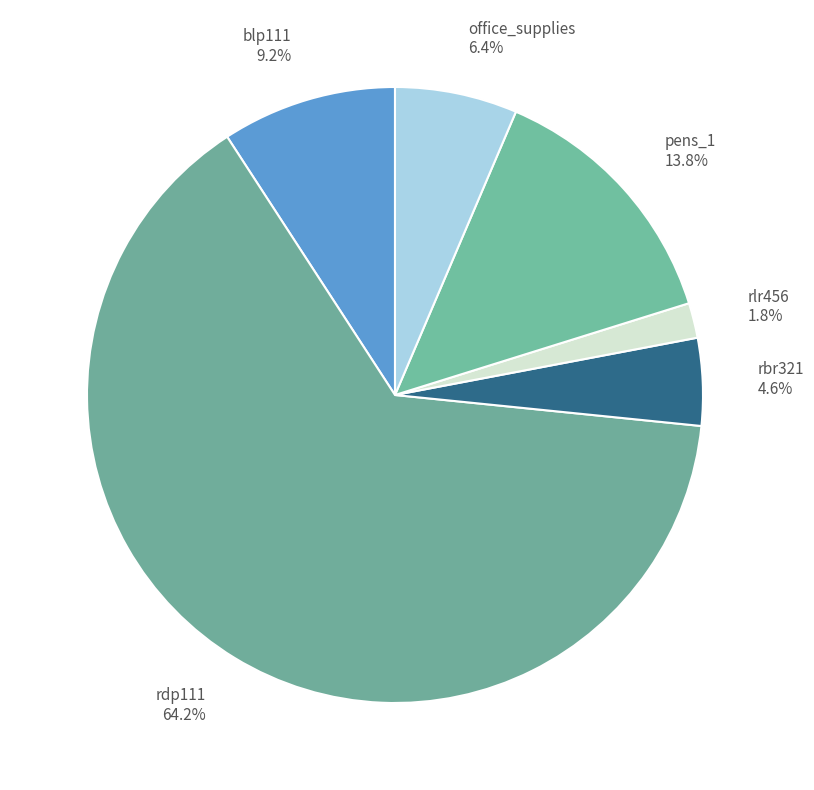

Rank the categories by value from highest to lowest.

rdp111, pens_1, blp111, office_supplies, rbr321, rlr456